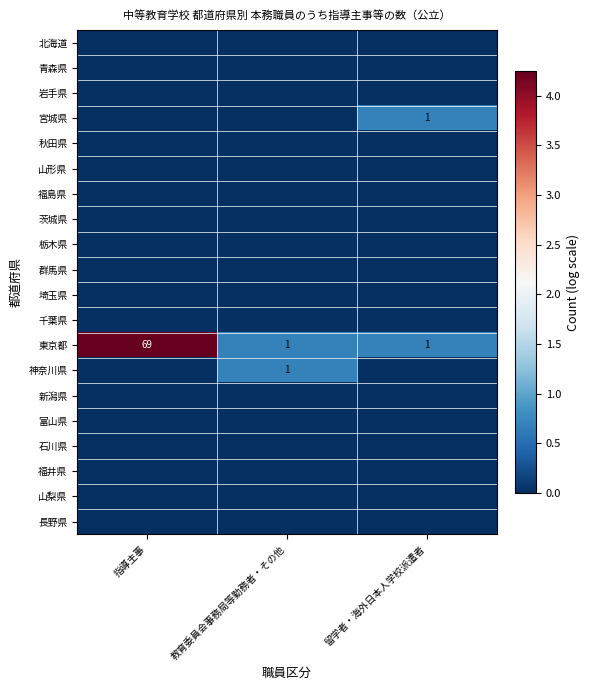

True or false: 東京都 has a value of 0 at 留学者・海外日本人学校派遣者.

False